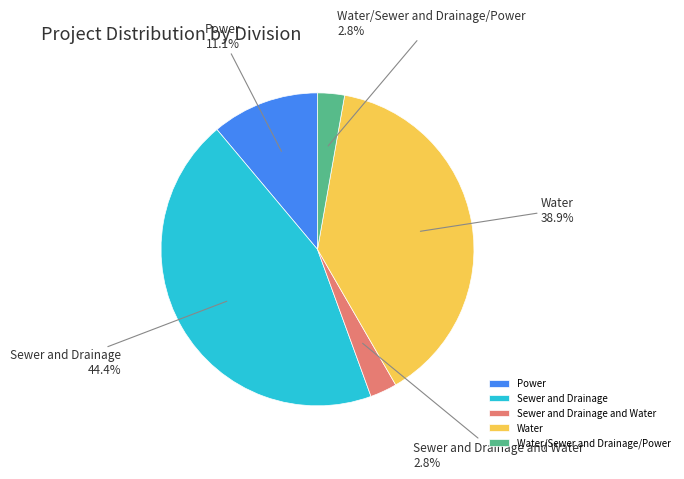

Is it true that Water is 39% of the pie?

True